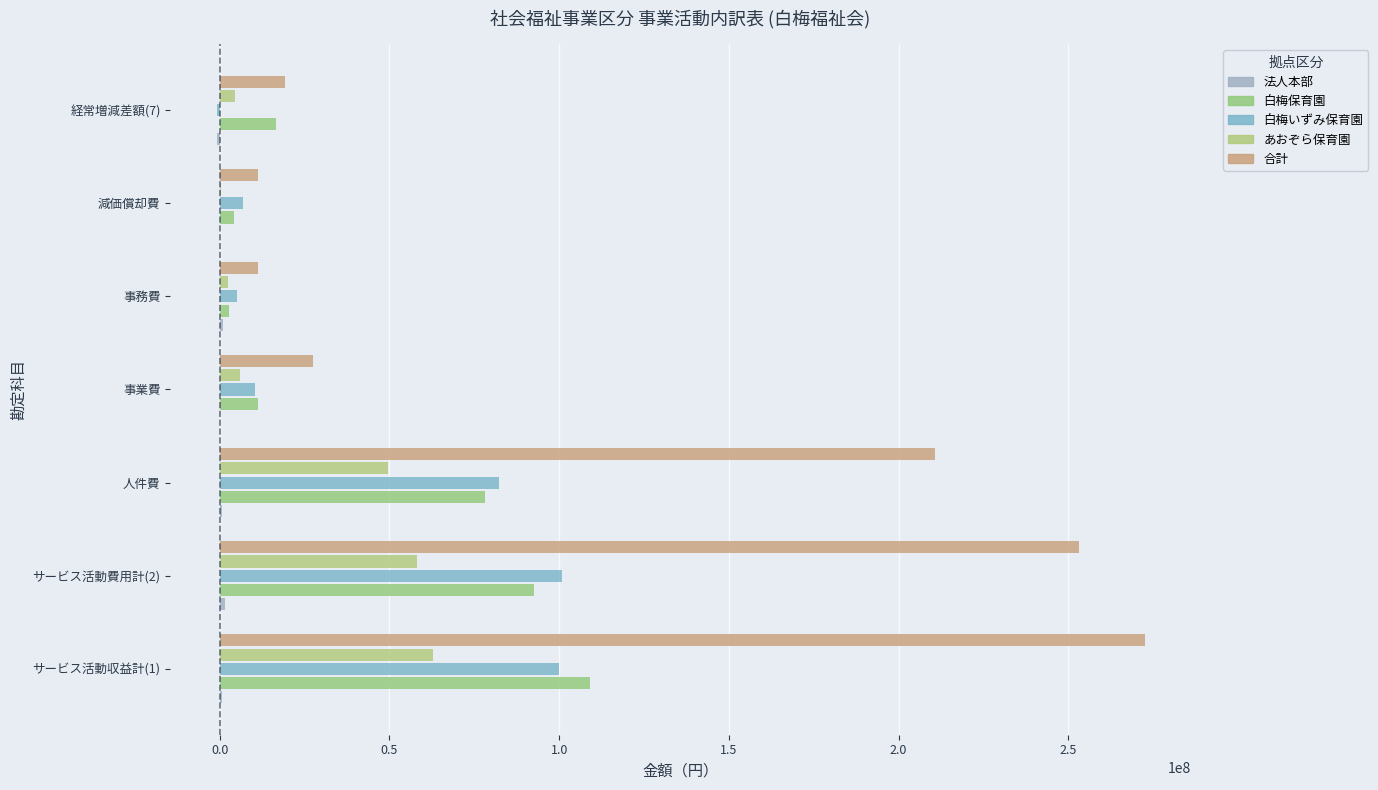

What is the value of the 白梅保育園 bar at the 2nd from the left?

92621818